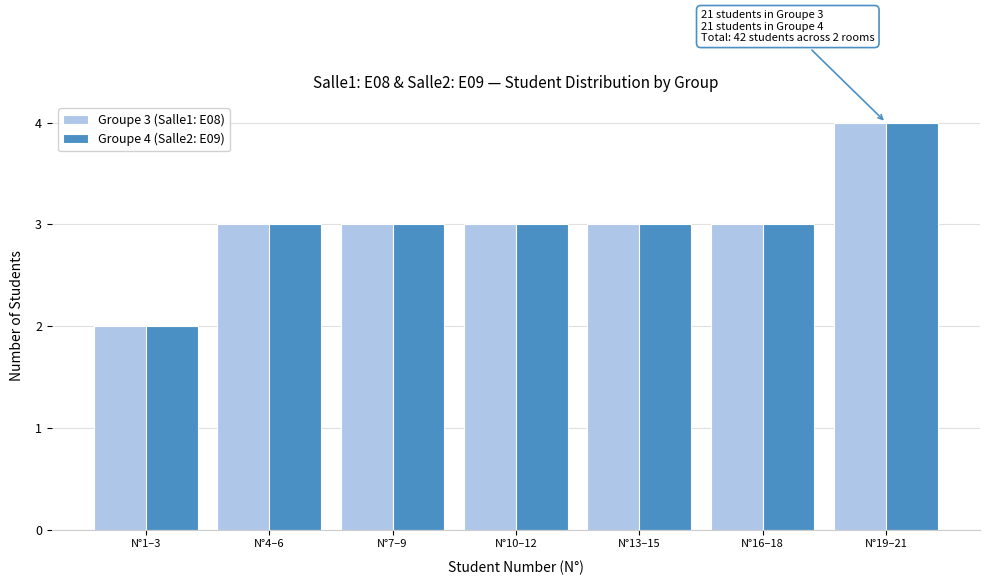

Reading left to right, transcribe all the data shown in this chart.

Groupe 3 (Salle1: E08): N°1–3=2	N°4–6=3	N°7–9=3	N°10–12=3	N°13–15=3	N°16–18=3	N°19–21=4
Groupe 4 (Salle2: E09): N°1–3=2	N°4–6=3	N°7–9=3	N°10–12=3	N°13–15=3	N°16–18=3	N°19–21=4